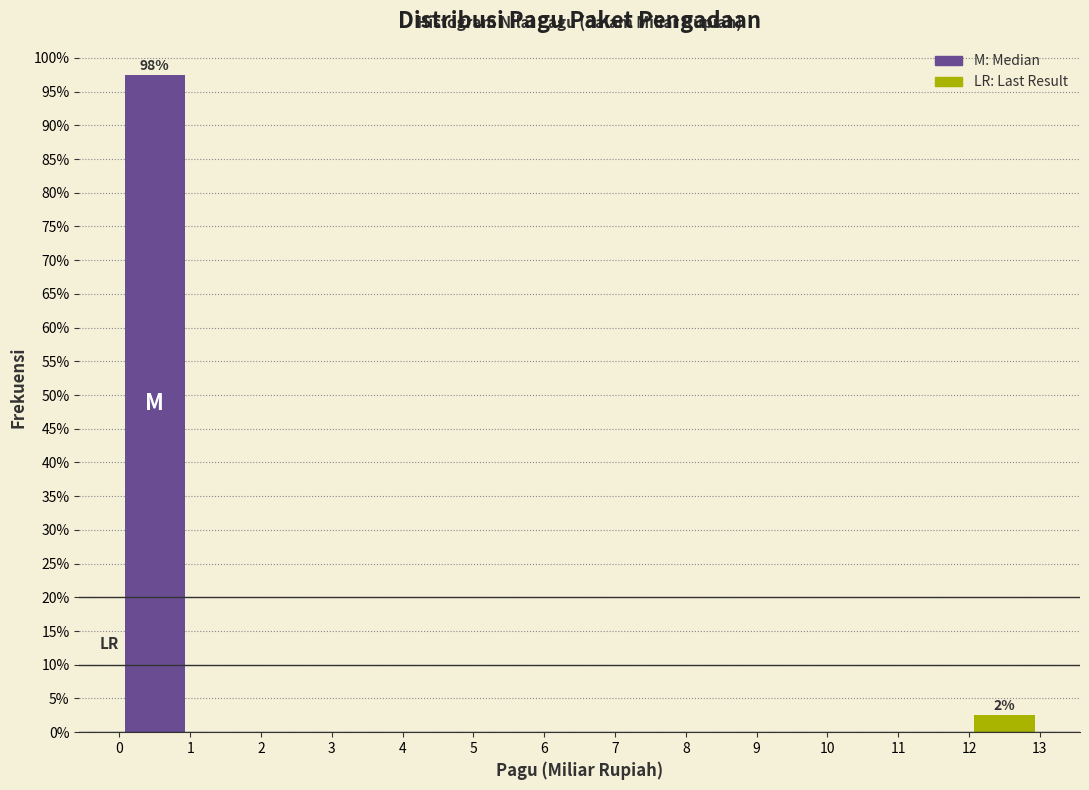

Which range on the x-axis has the tallest bar?

0 to 1